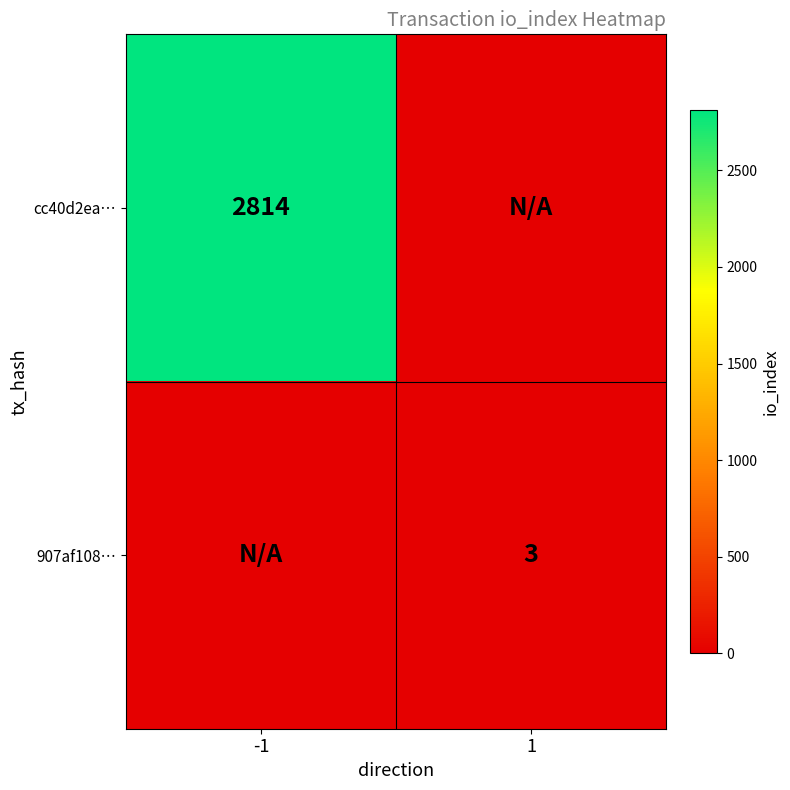

The value of cc40d2ea… at -1 is 631. True or false?

False